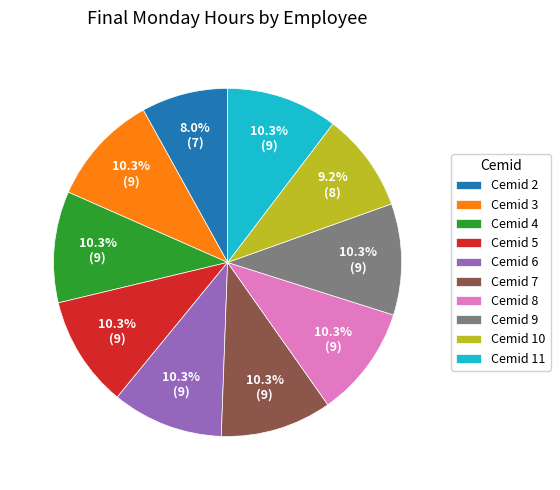

Is there any slice that represents more than half of the pie?

No